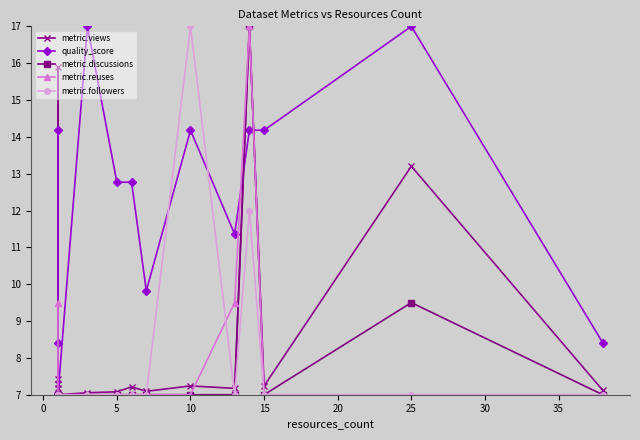

How many lines are shown in the chart?

5